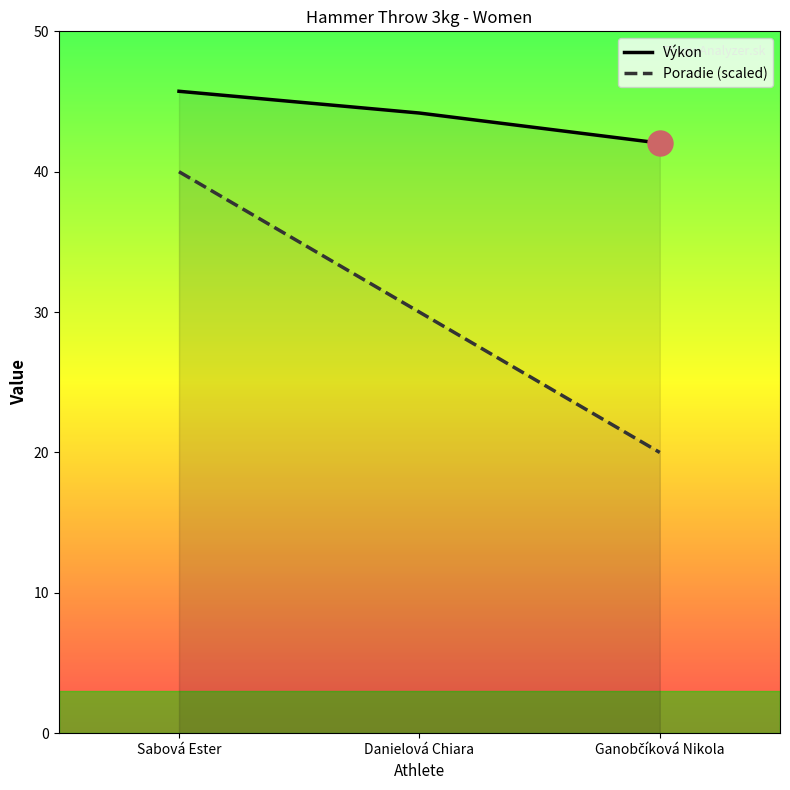

List the labels in order of Poradie (scaled) value, smallest first.

Ganobčíková Nikola, Danielová Chiara, Sabová Ester